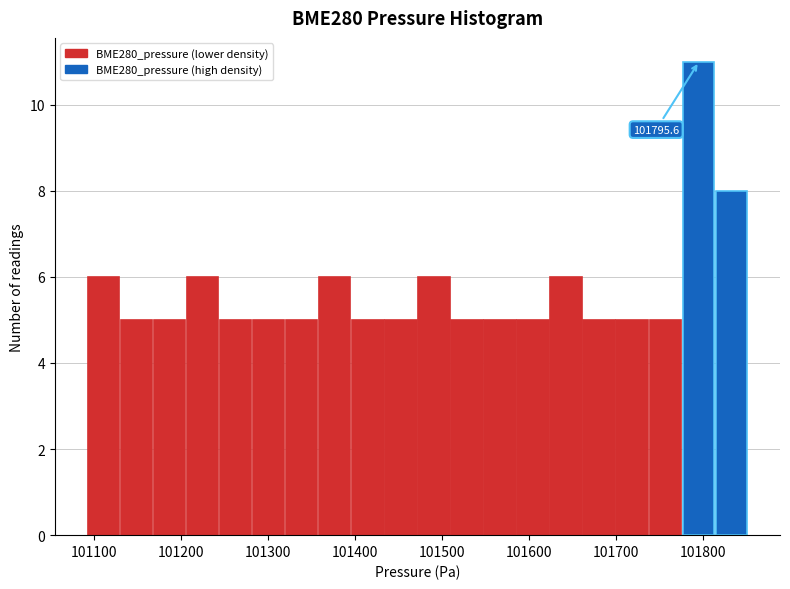

Read against the x-axis, roughly where is the centre of the tallest bar?

101790